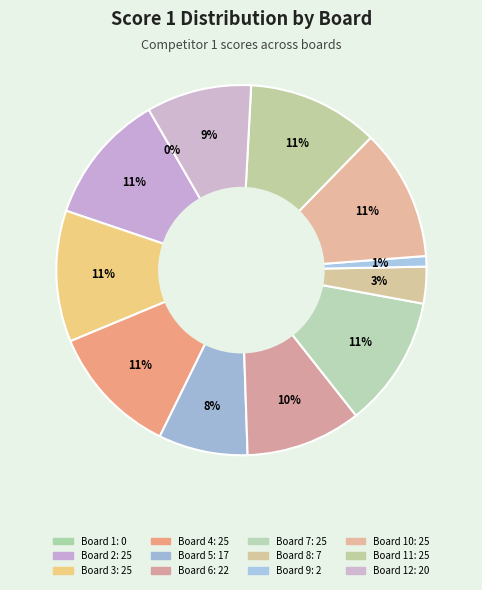

What is the ratio of the value at Board 11 to the value at Board 8?

3.6